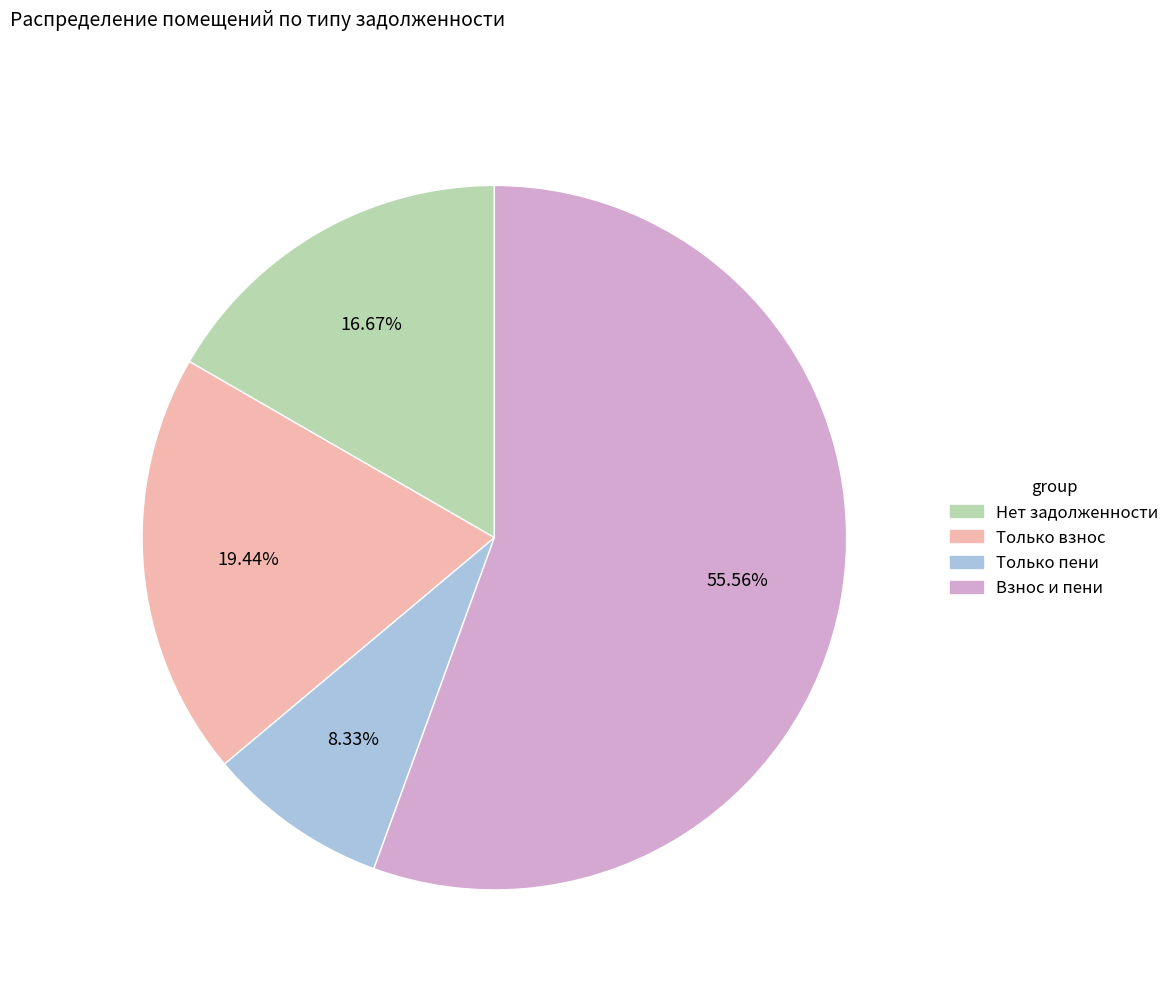

Is there any slice that represents more than half of the pie?

Yes